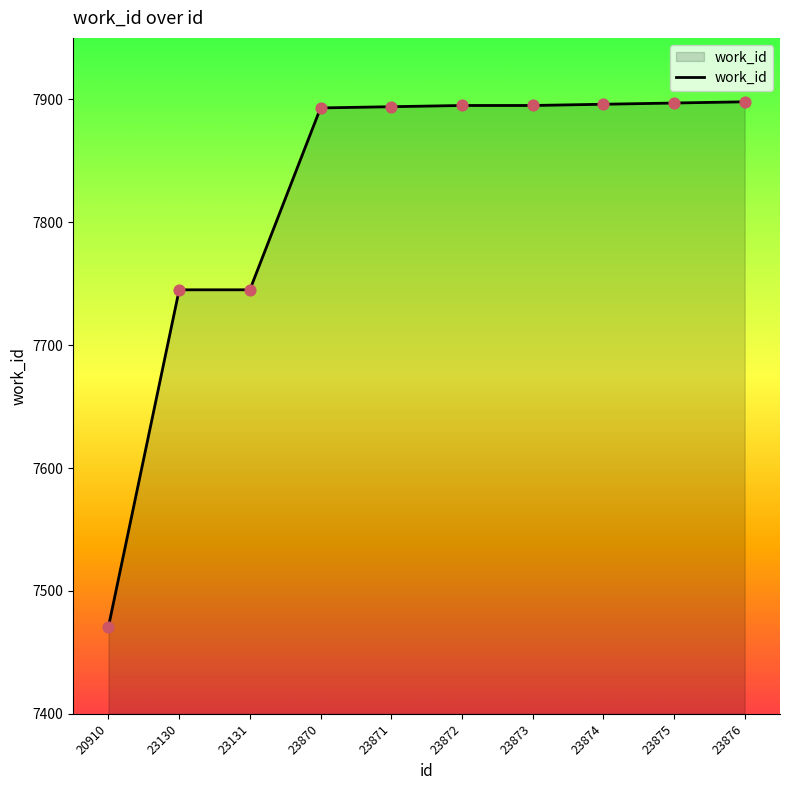

Which has a higher value, 23131 or 23873?

23873